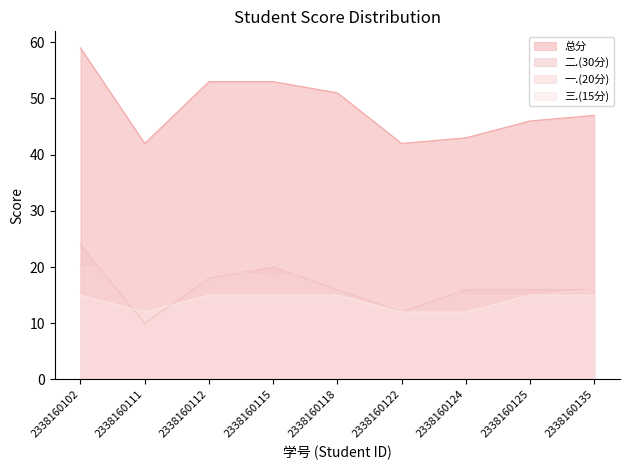

What is the maximum value shown in the chart?

59